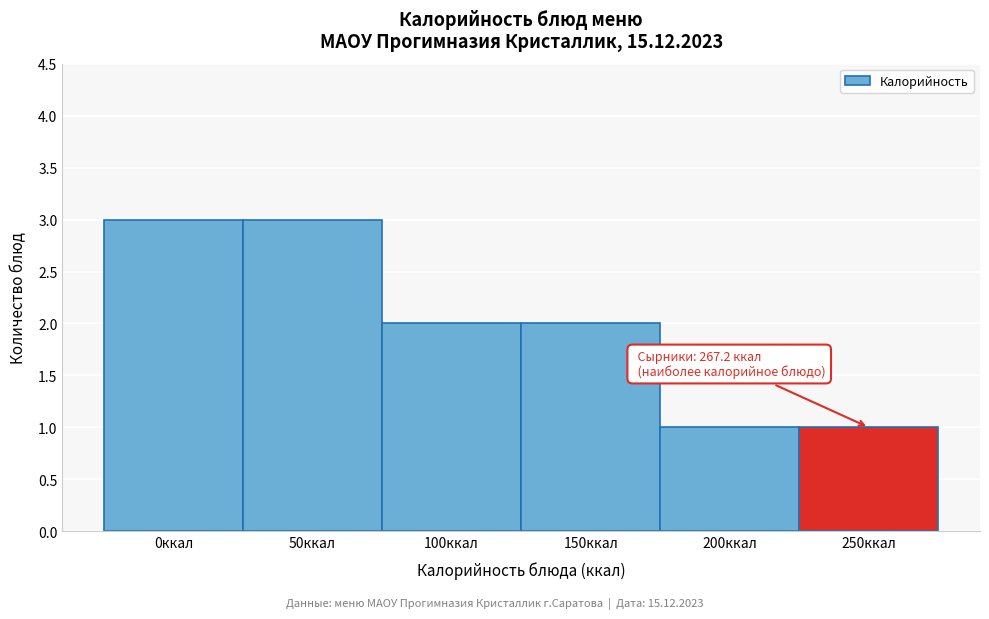

Reading left to right, transcribe all the data shown in this chart.

0ккал=3	50ккал=3	100ккал=2	150ккал=2	200ккал=1	250ккал=1